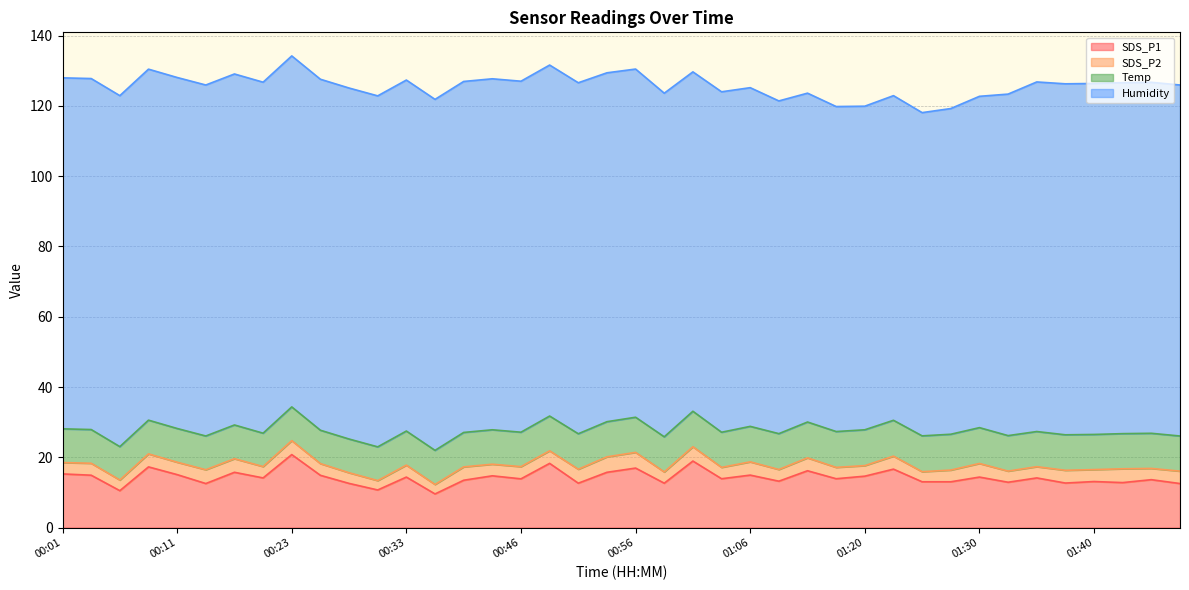

At 00:49, list the series in order from largest to smallest.

Humidity, SDS_P1, Temp, SDS_P2